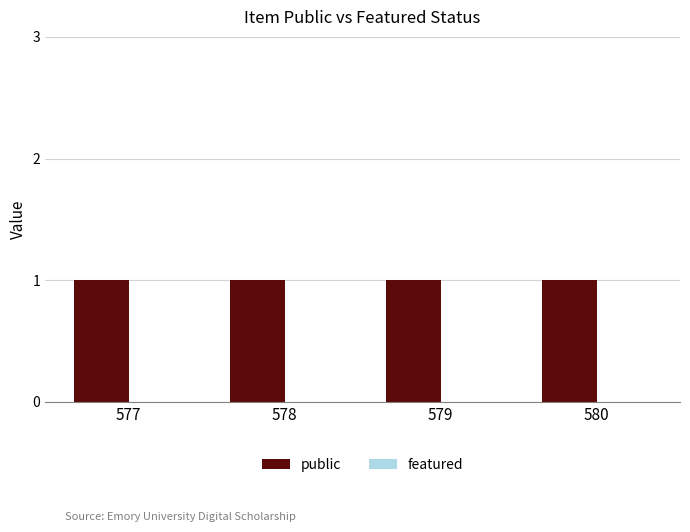

At 578, list the series in order from smallest to largest.

featured, public